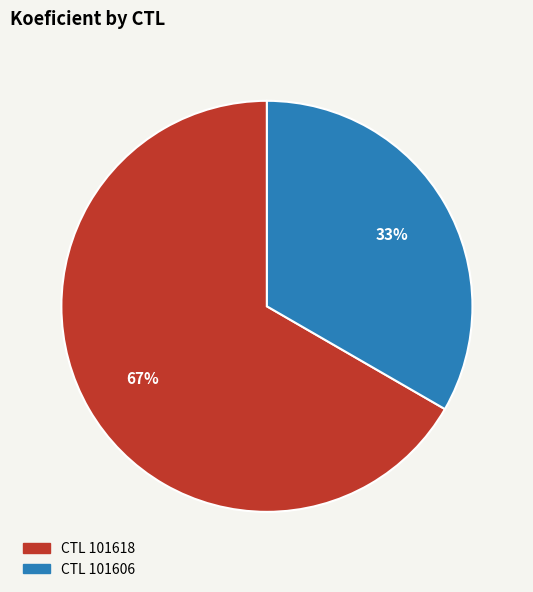

What percentage is the CTL 101618 slice, to the nearest percent?

67%